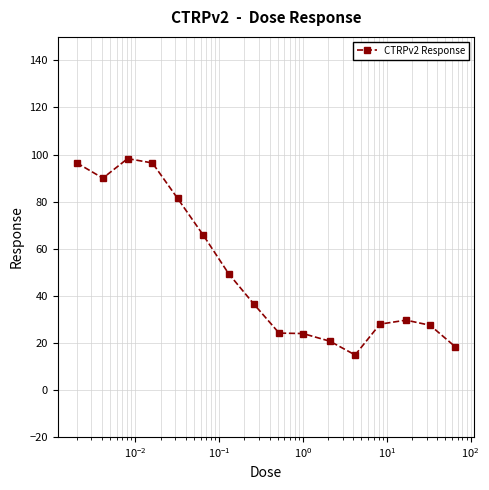

What is the sum of all values?

800.8